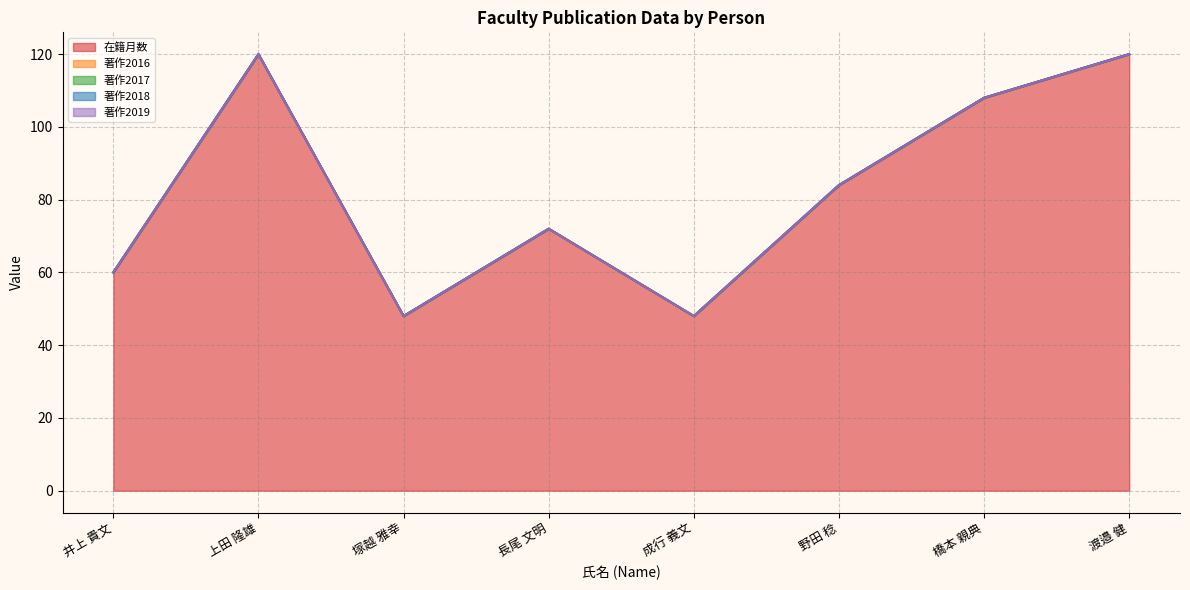

True or false: 著作2018 and 在籍月数 intersect in this chart.

False